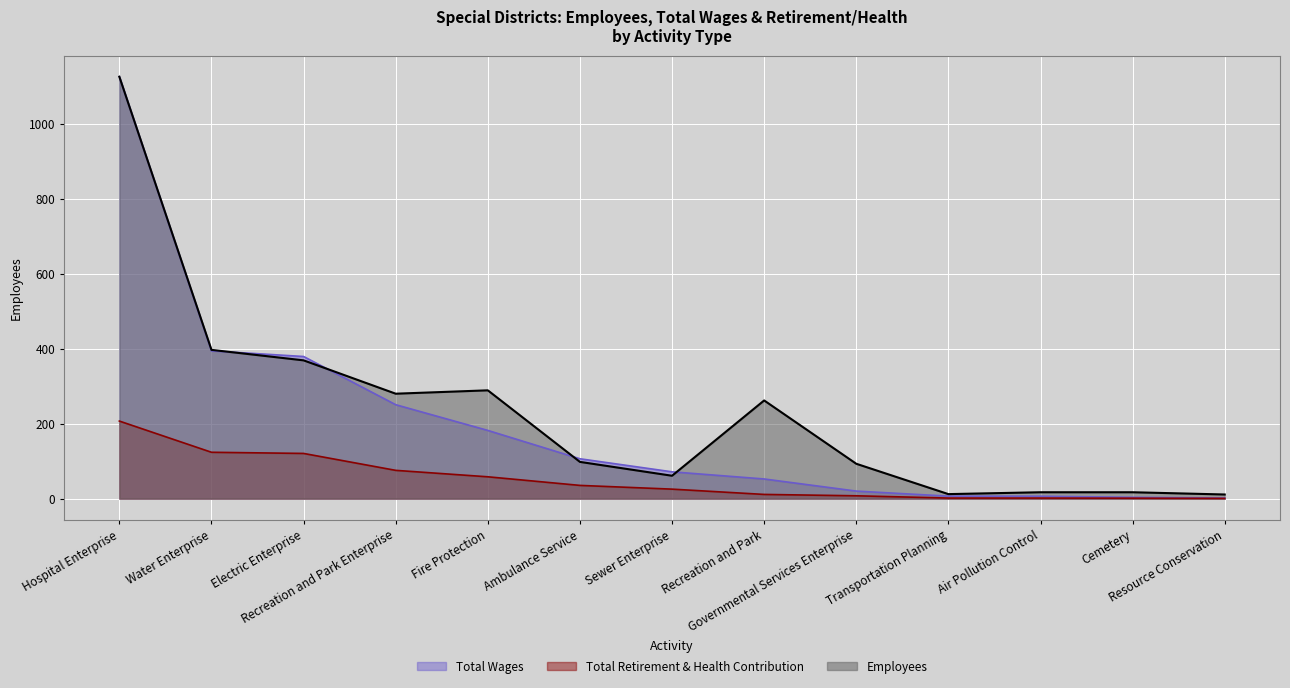

True or false: Total Wages and Total Retirement & Health Contribution intersect in this chart.

False